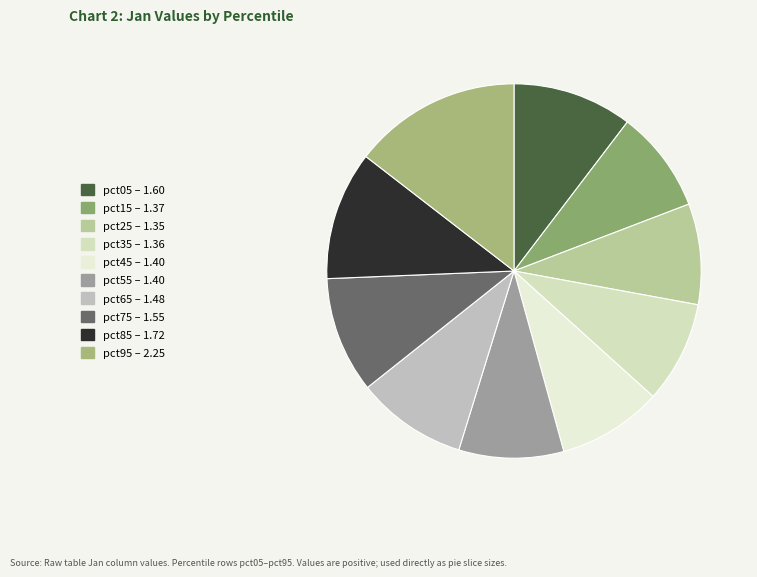

Count the number of slices in the pie.

10